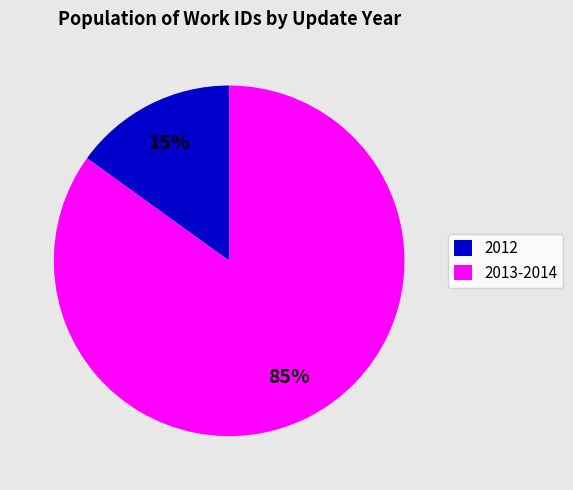

Is there any slice that represents more than half of the pie?

Yes